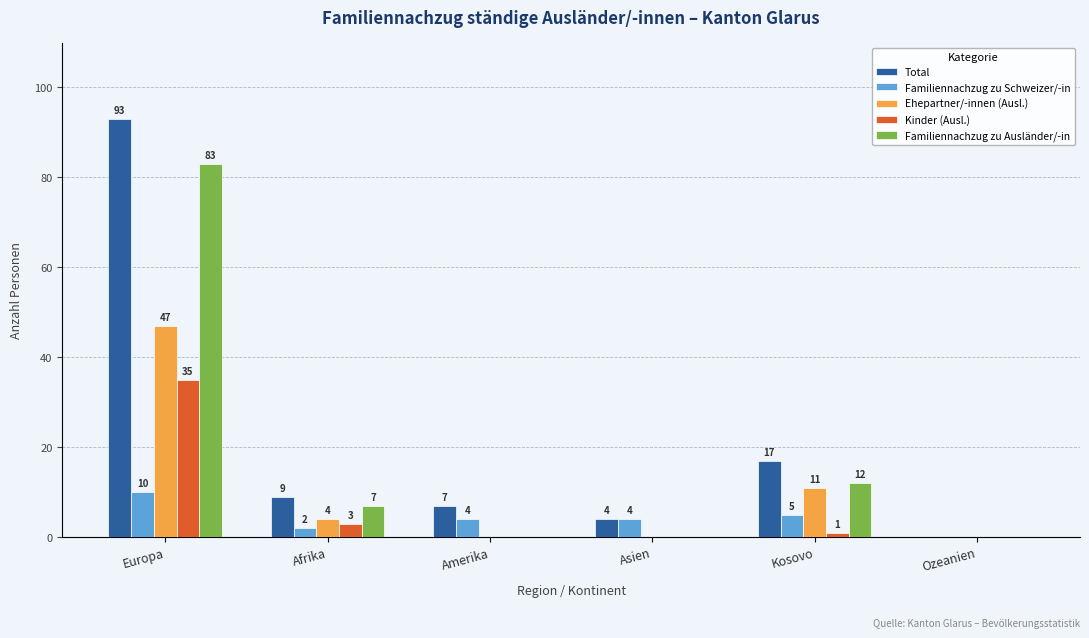

Where is Total nearest to the value 46?

Kosovo